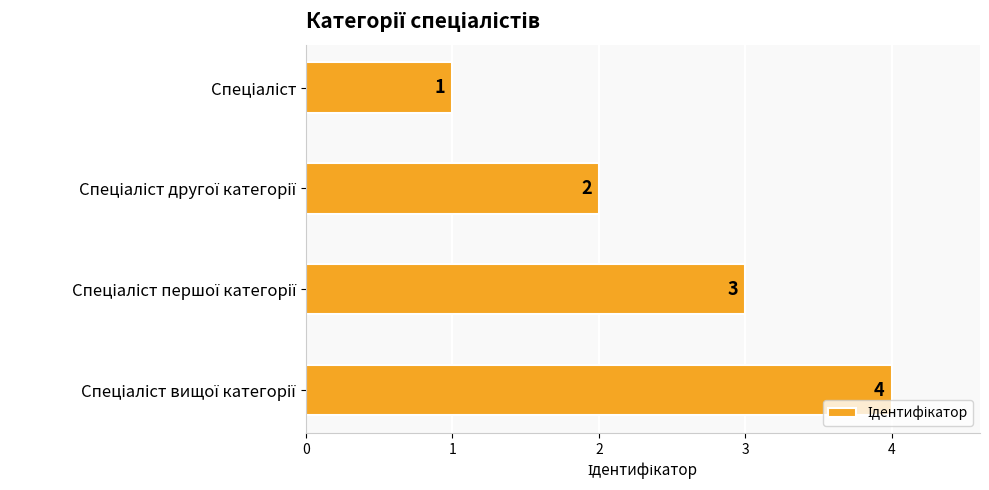

What is the maximum value shown in the chart?

4